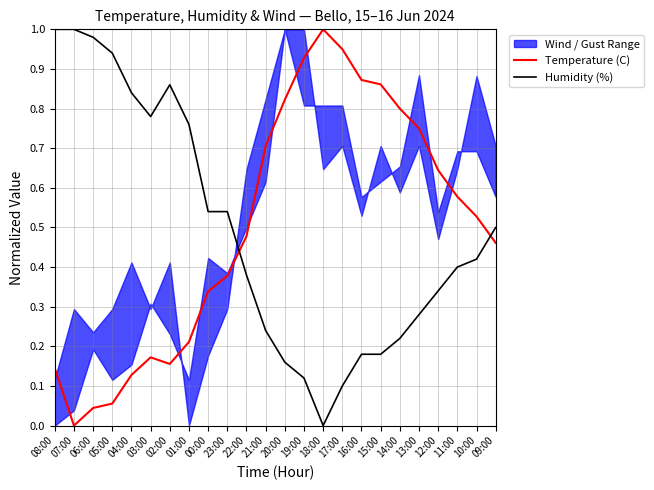

True or false: Temperature (C) has a value of 1.0 at 13:00.

False